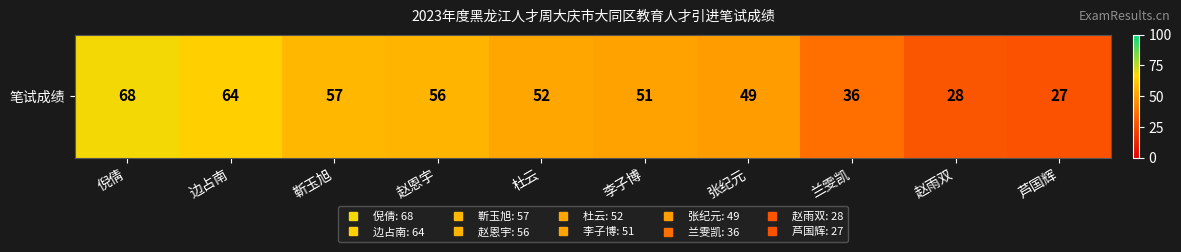

How many series are shown in this chart?

1